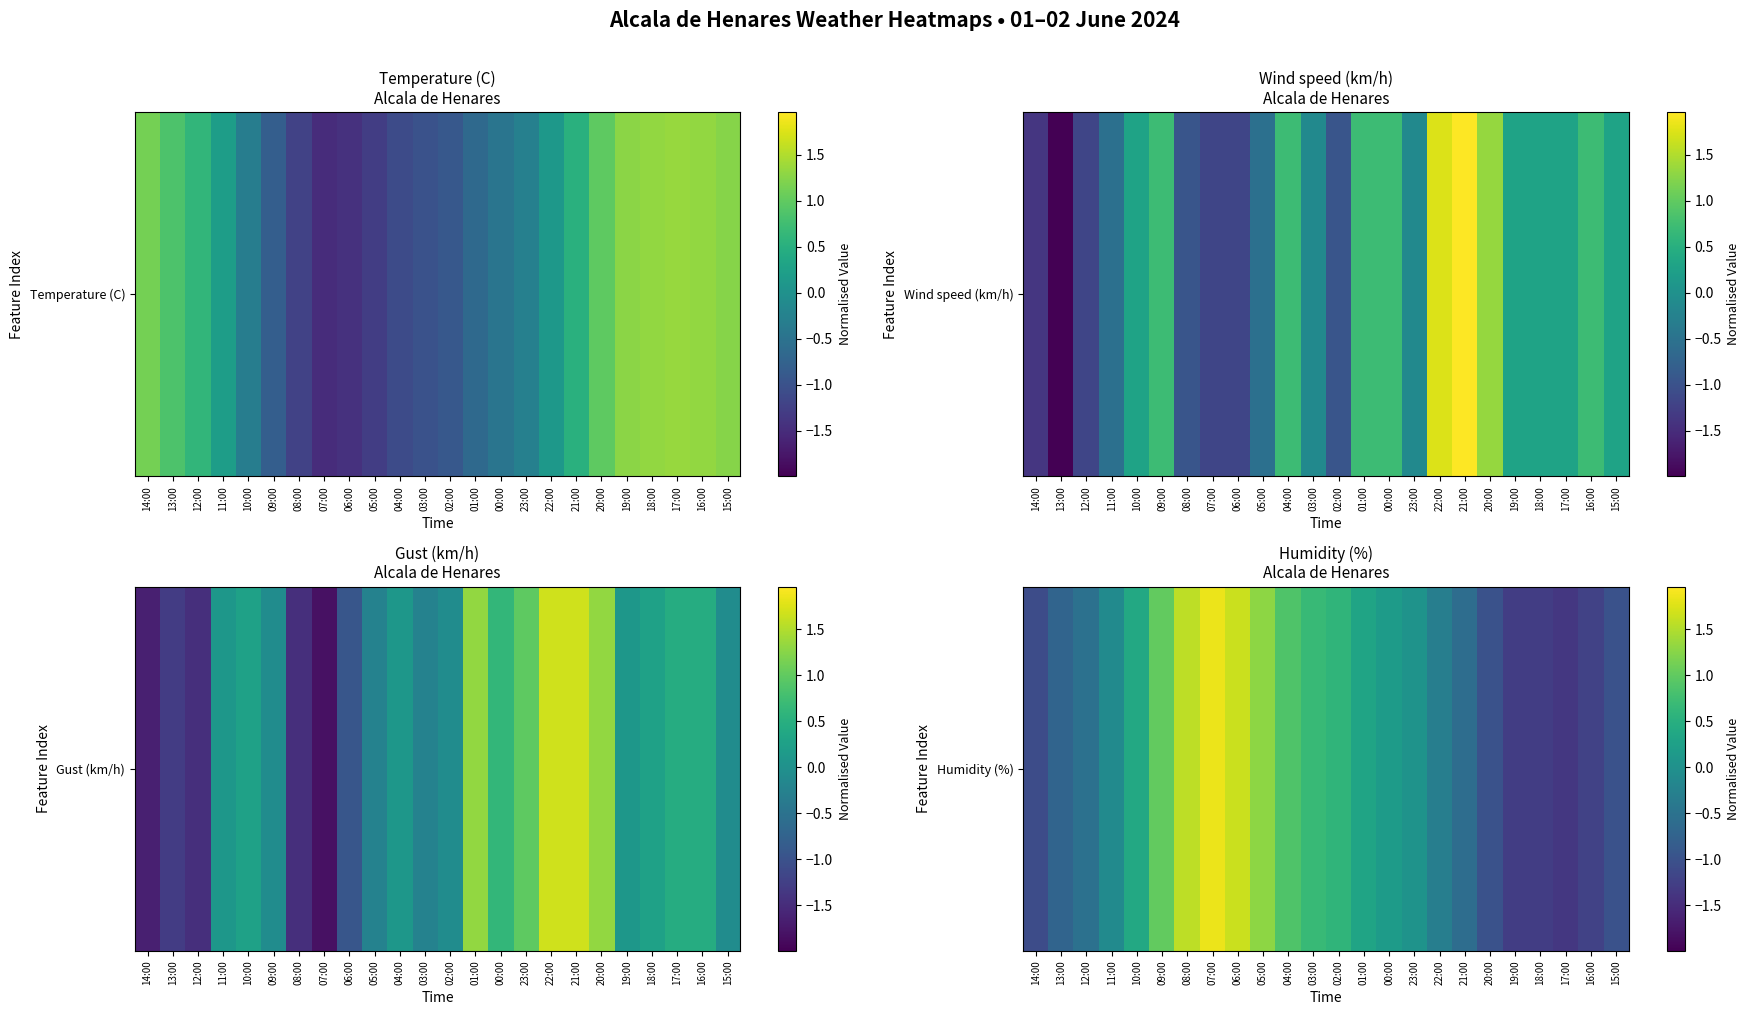

What is the difference between the maximum and minimum values?

3.2